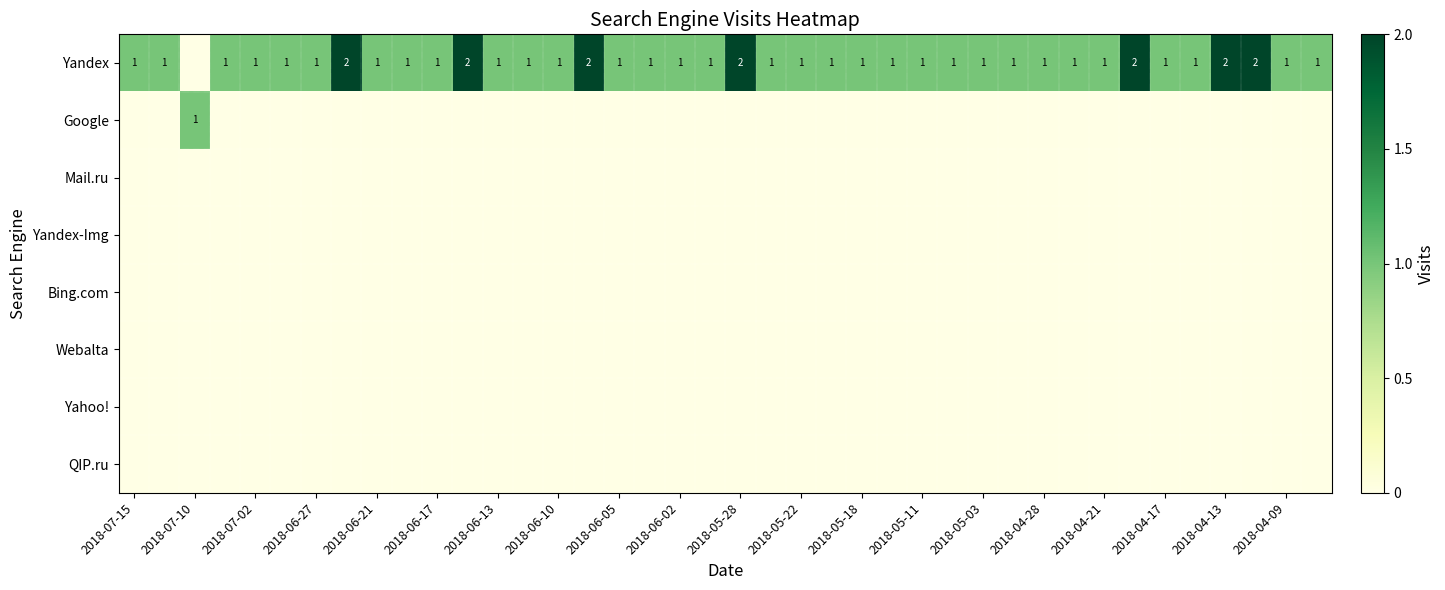

At how many categories does at least one series exceed 1?

7